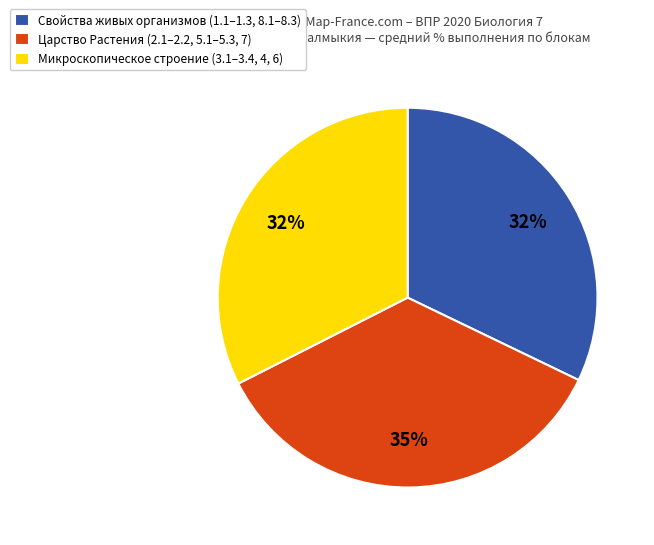

Approximately how many times larger is the value at Микроскопическое строение (3.1–3.4, 4, 6) compared to Свойства живых организмов (1.1–1.3, 8.1–8.3)?

1.0